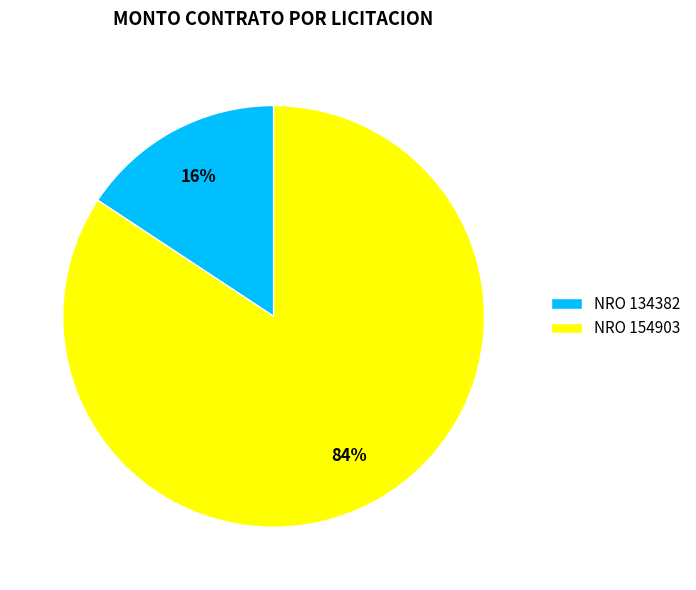

Which has a higher value, NRO 134382 or NRO 154903?

NRO 154903